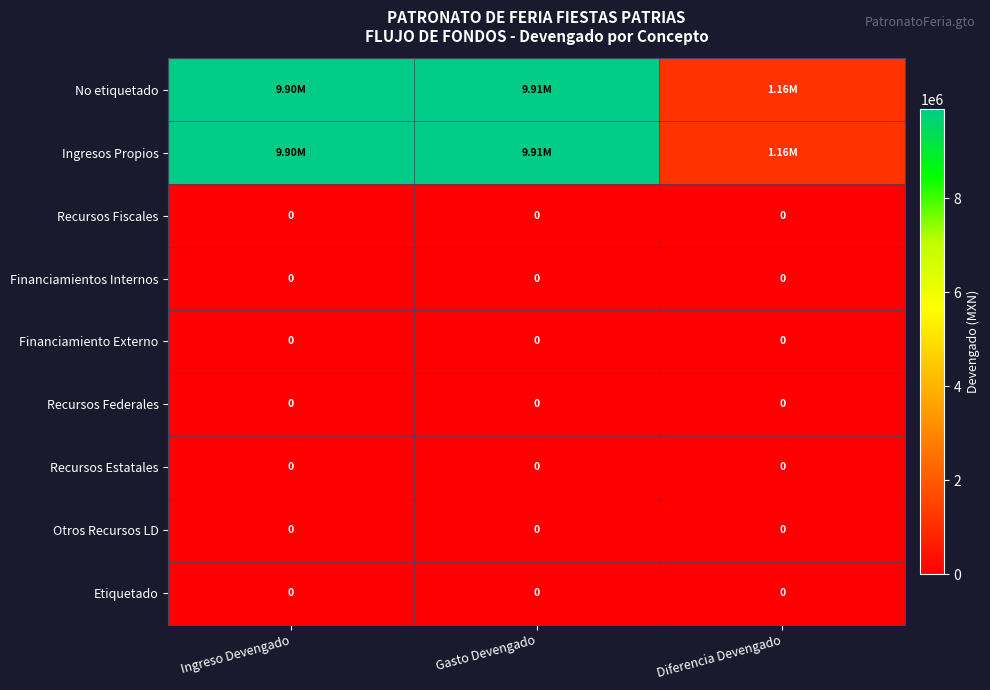

Rank the series by their maximum value, from highest to lowest.

No etiquetado, Ingresos Propios, Recursos Fiscales, Financiamientos Internos, Financiamiento Externo, Recursos Federales, Recursos Estatales, Otros Recursos LD, Etiquetado